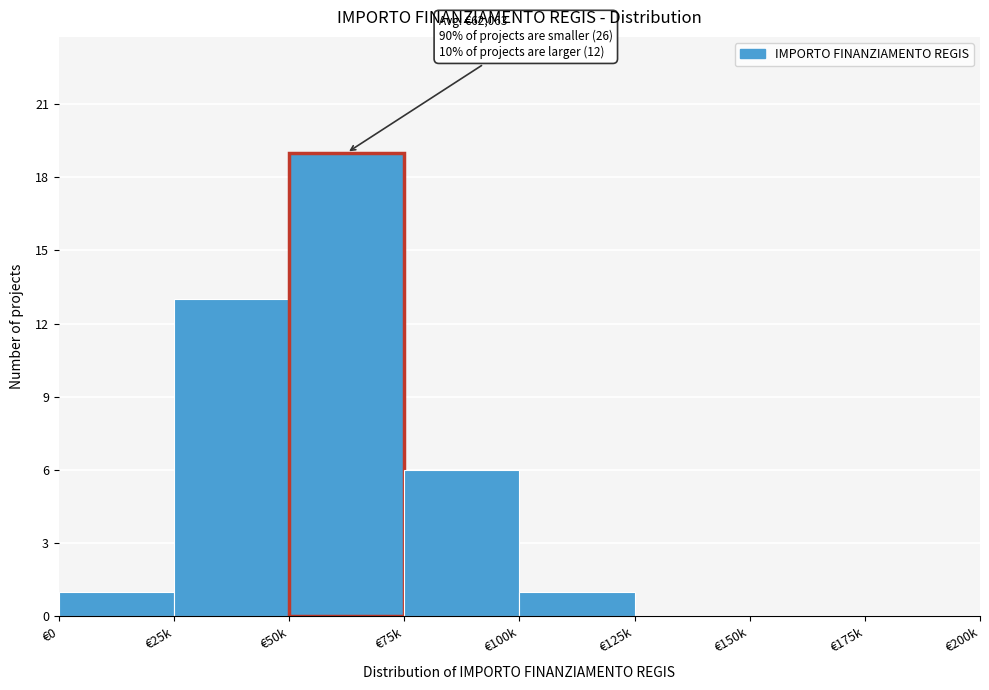

Reading right to left, extract all data points from this chart.

€175k=0	€150k=0	€125k=0	€100k=1	€75k=6	€50k=19	€25k=13	€0=1